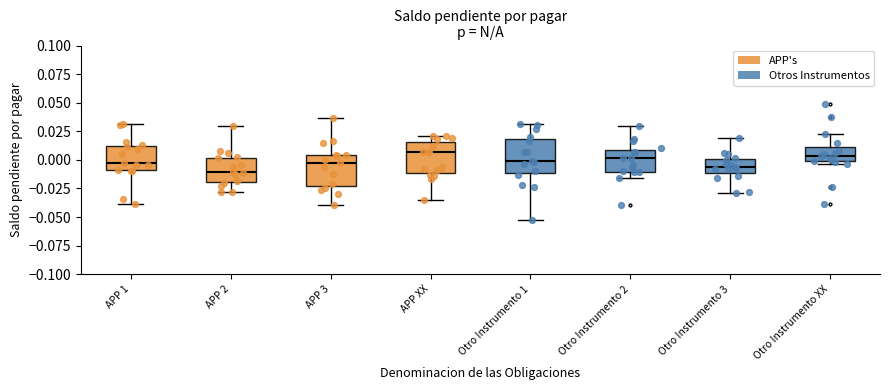

Where is the lower edge of the box for APP 3 on the y-axis? The values are not printed on the chart, so give them approximately, as read against the axis.

-0.025